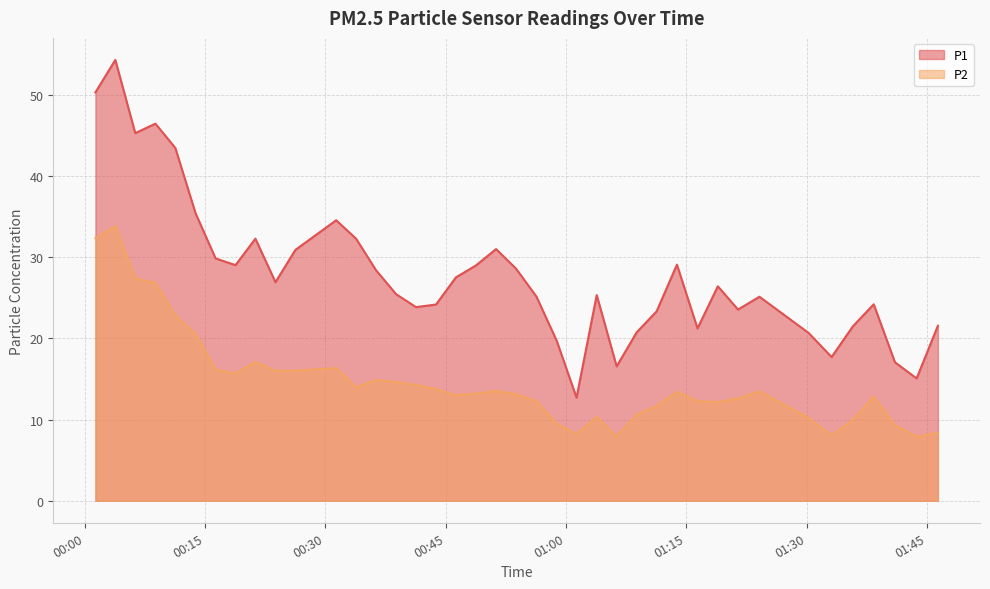

In P1, how many points are higher than both neighbors (excluding endpoints)?

10